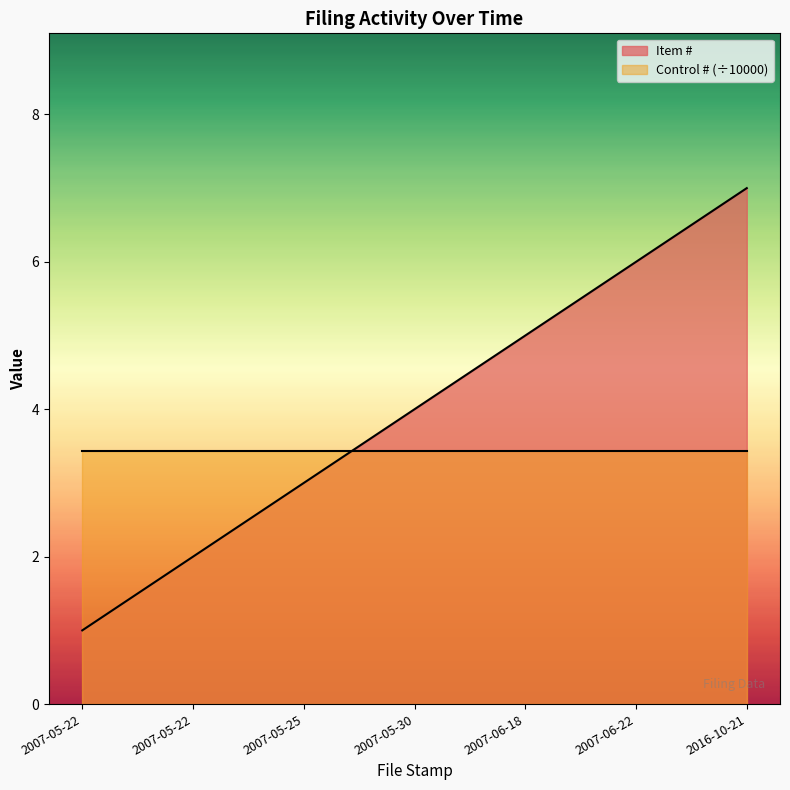

Where is the data nearest to the value 4?

2007-05-30